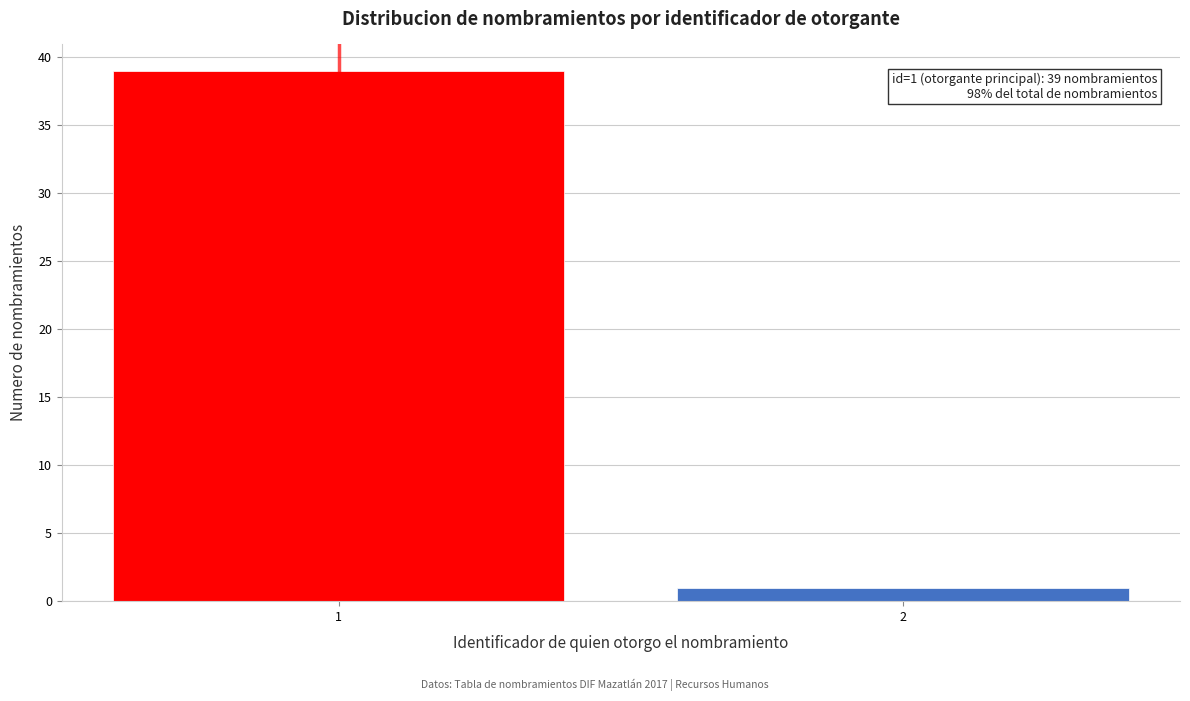

Reading left to right, transcribe all the data shown in this chart.

1=39	2=1